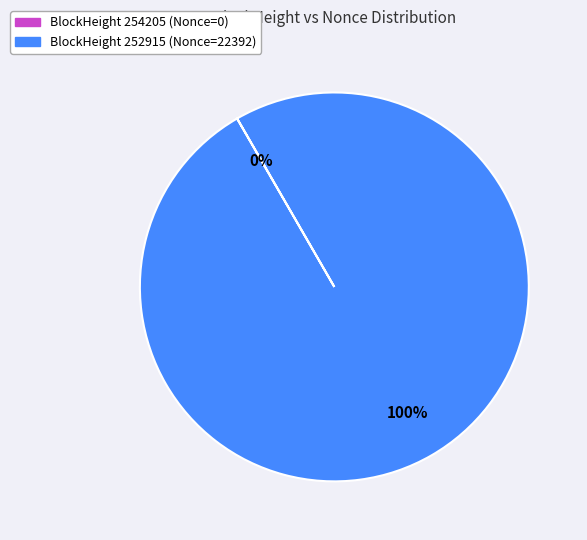

To the nearest percent, what is the average slice percentage?

50%